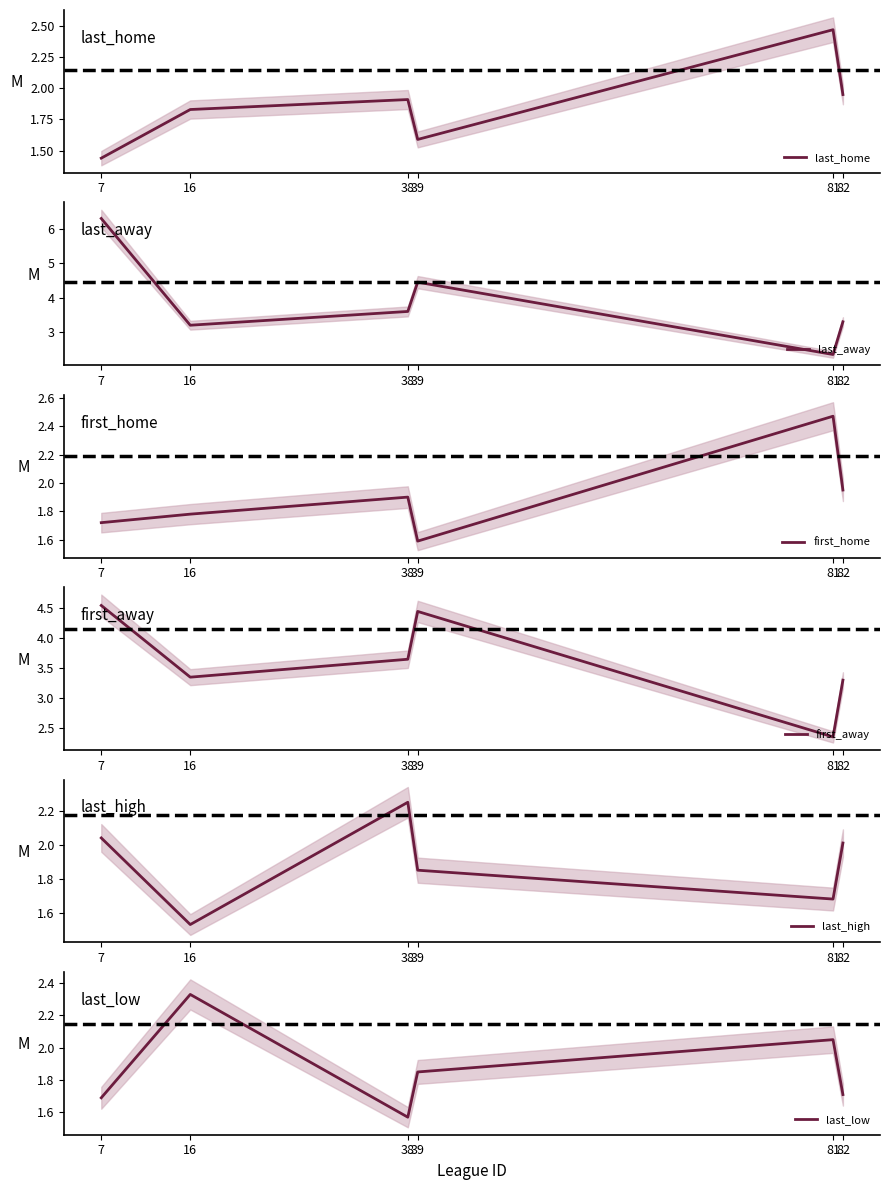

Which label corresponds to the largest value in the chart?

7